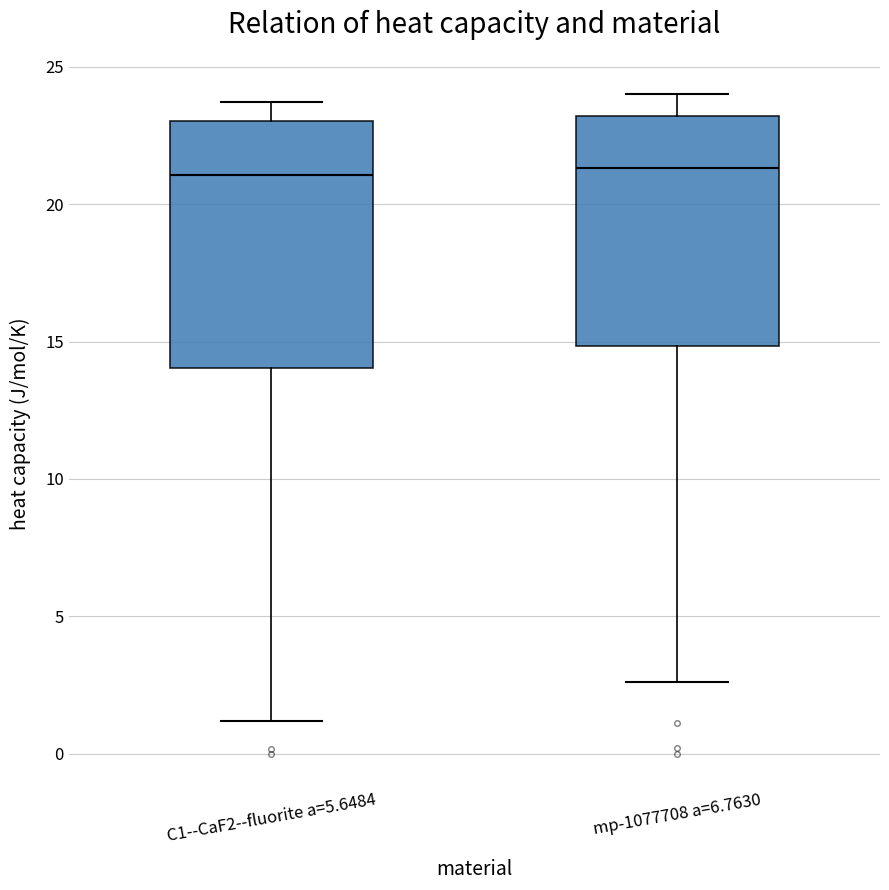

Reading left to right, transcribe this box plot: for each box, give where its median line is, the range the box spans, and where its two whiskers end, as read against the y-axis. The values are not printed on the chart, so give them approximately, as read against the axis.

C1--CaF2--fluorite a=5.6484: median 21.0, box 14.0 to 23.0, whiskers 1.0 to 23.5
mp-1077708 a=6.7630: median 21.5, box 15.0 to 23.0, whiskers 2.5 to 24.0